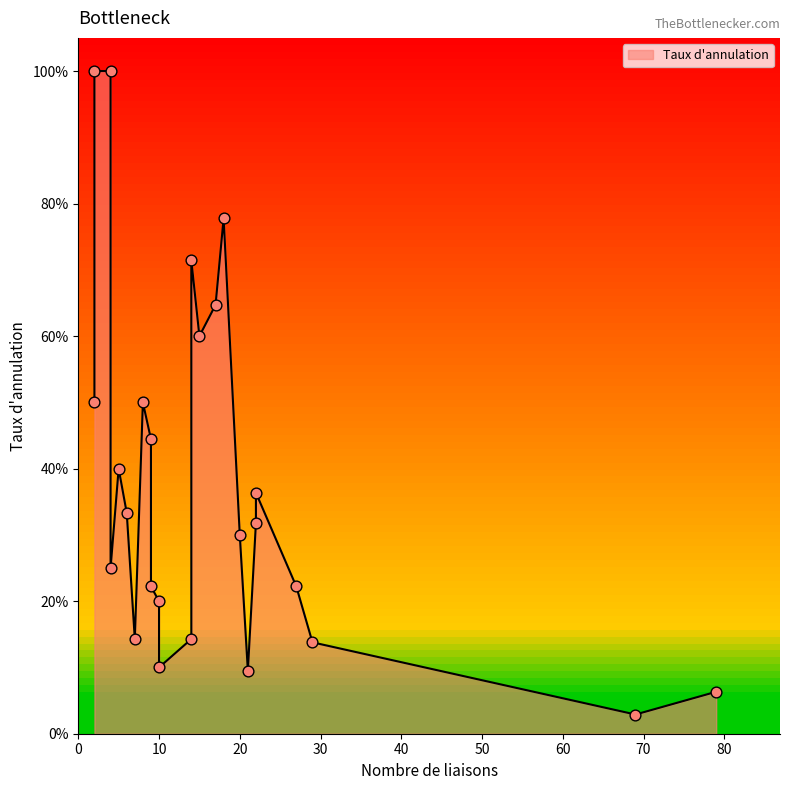

What is the change in value from 10 to 2?

+0.9